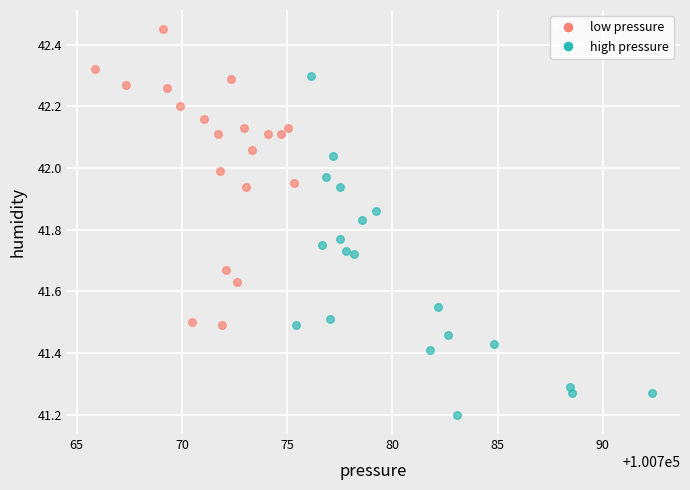

Which series has the widest spread of Y values?

high pressure